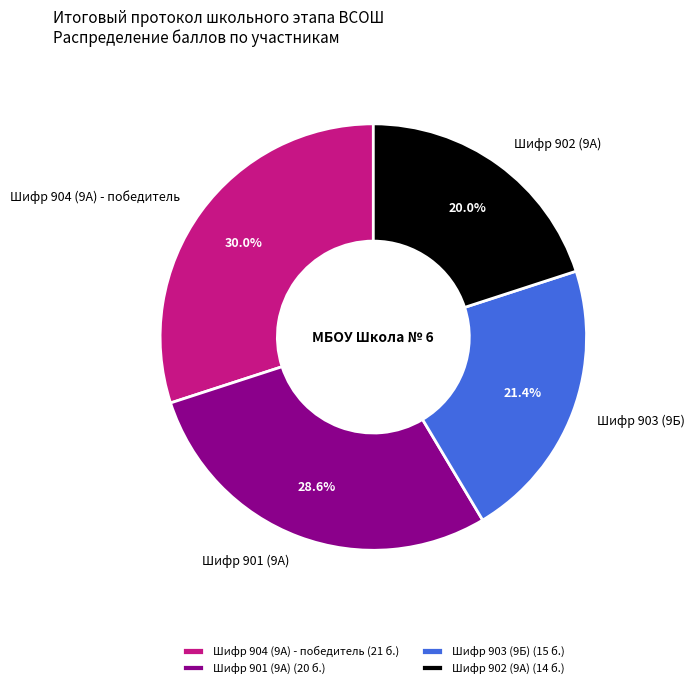

Is there a majority slice in this chart?

No